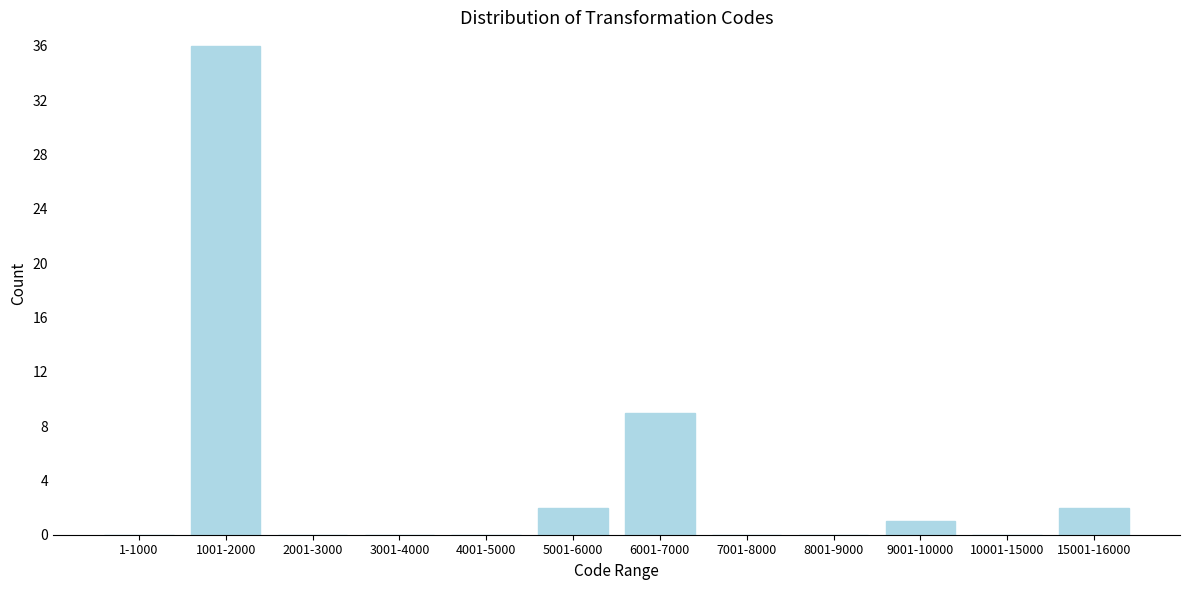

Reading right to left, extract all data points from this chart.

15001-16000=2	10001-15000=0	9001-10000=1	8001-9000=0	7001-8000=0	6001-7000=9	5001-6000=2	4001-5000=0	3001-4000=0	2001-3000=0	1001-2000=36	1-1000=0